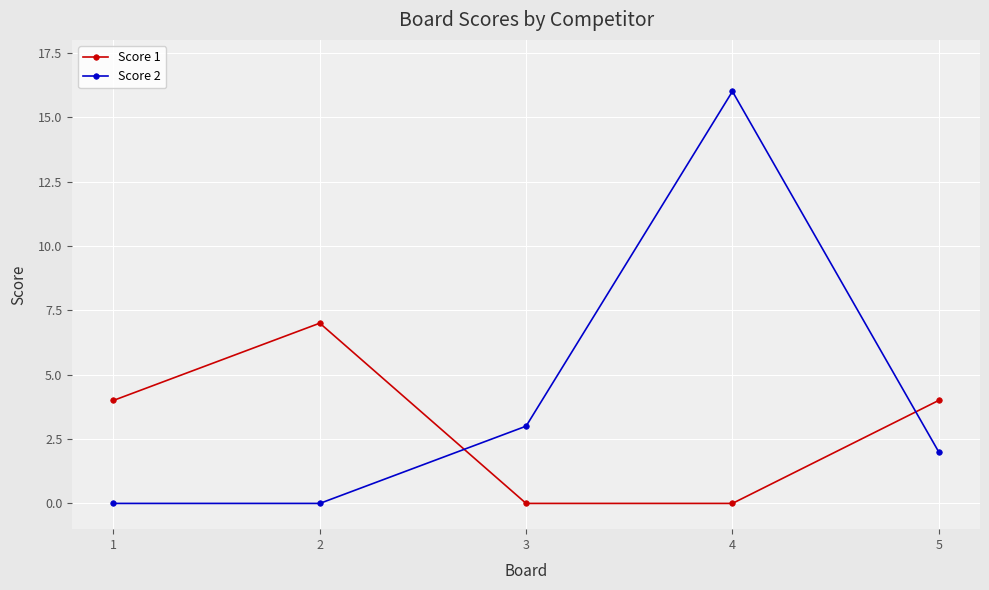

True or false: Score 1 has more than 0 points higher than both neighbors.

True